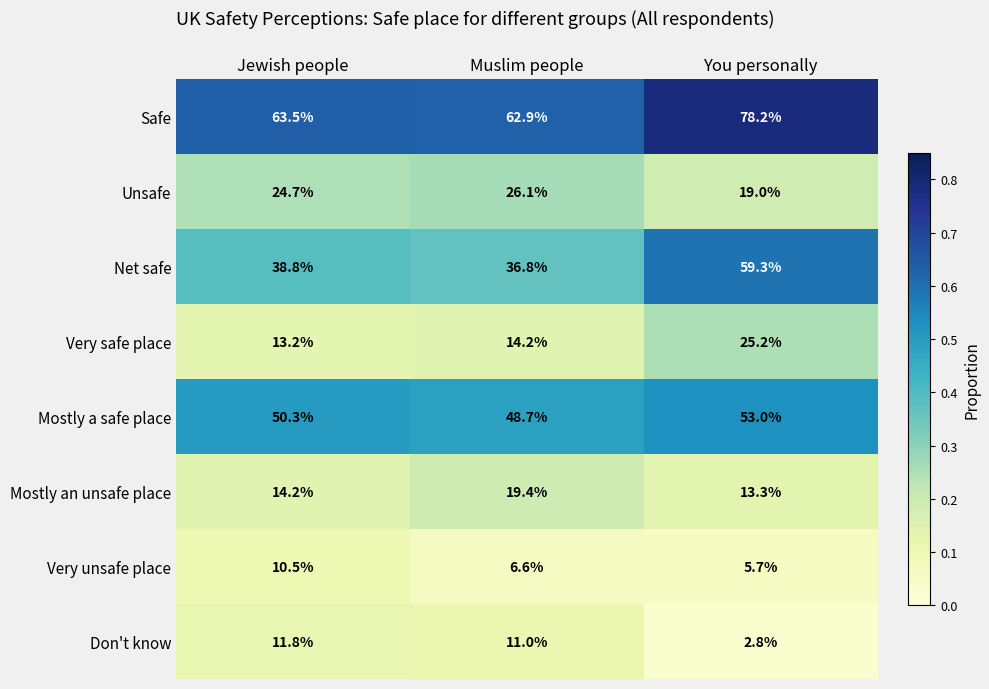

What is the total value across all series at You personally?

256.5